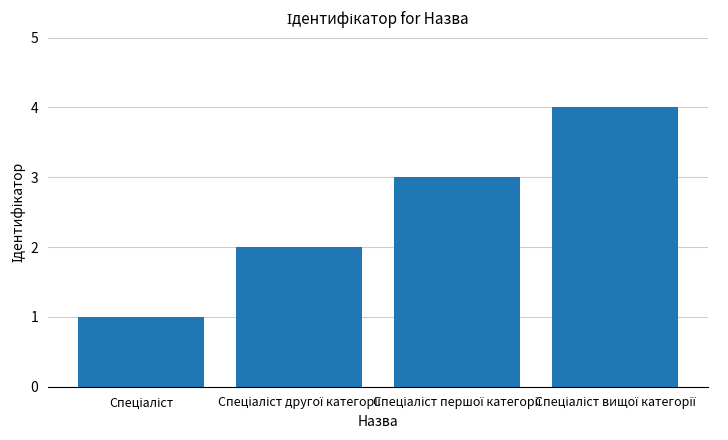

Reading left to right, extract all data points from this chart.

1	2	3	4